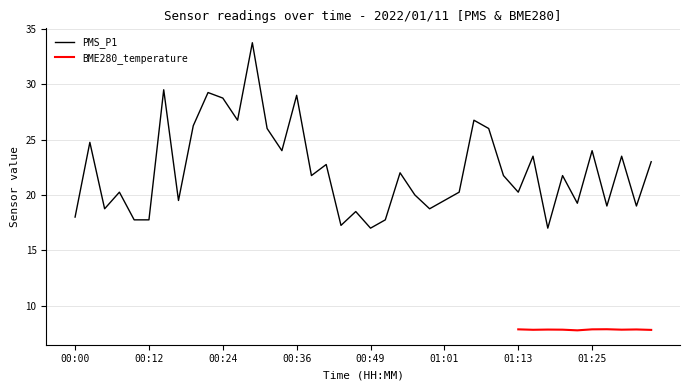

Where is the first local maximum?

00:02